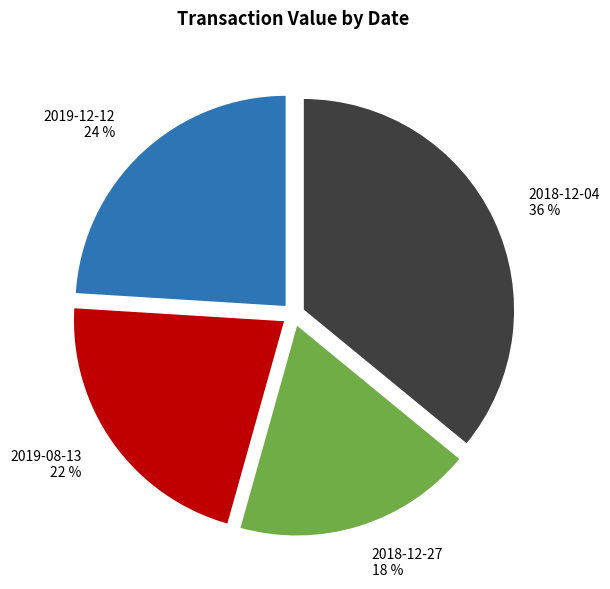

Which has a higher value, 2019-12-12 or 2018-12-27?

2019-12-12